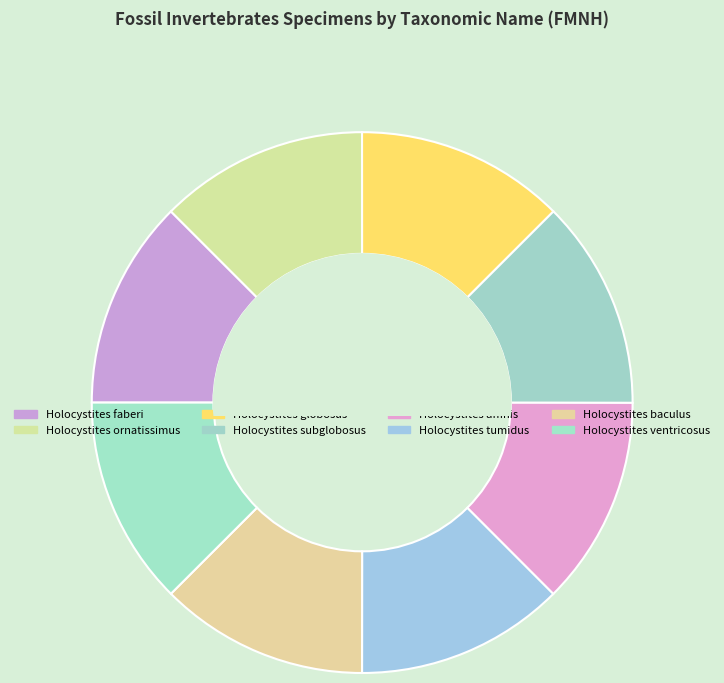

To the nearest percent, what portion does Holocystites ornatissimus represent?

12%